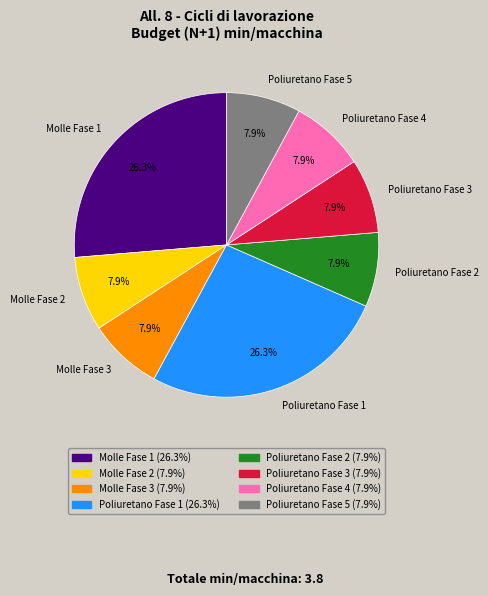

Count the number of slices in the pie.

8